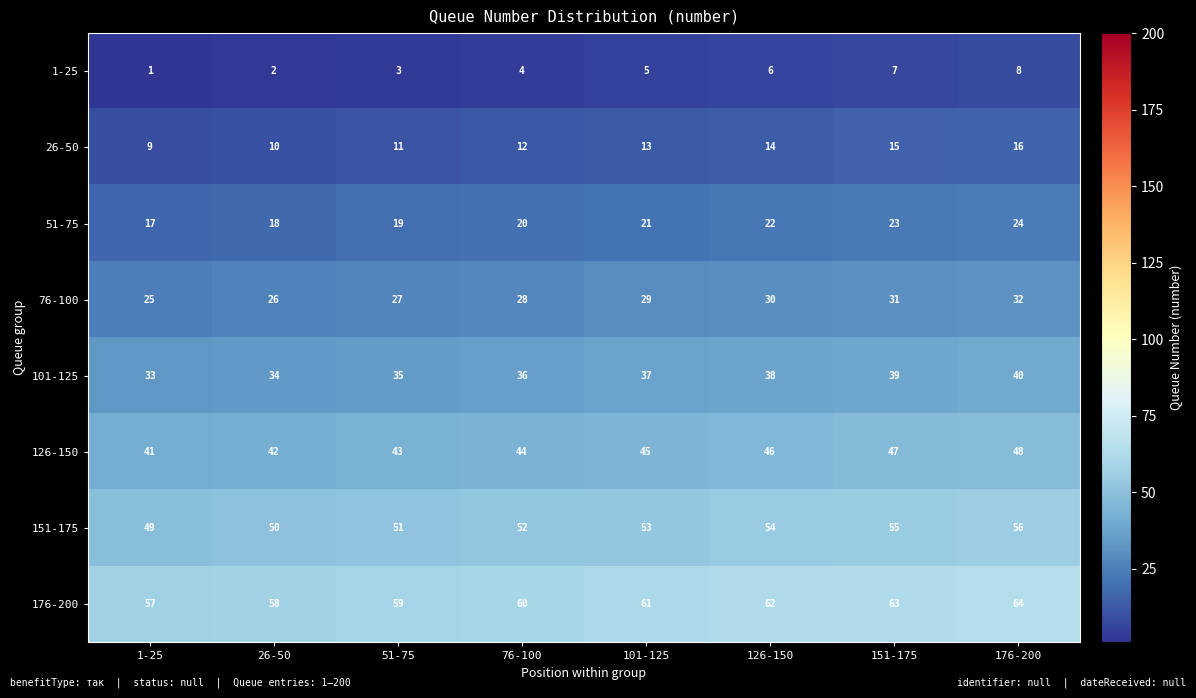

At which label is 151-175 closest to 52?

76-100